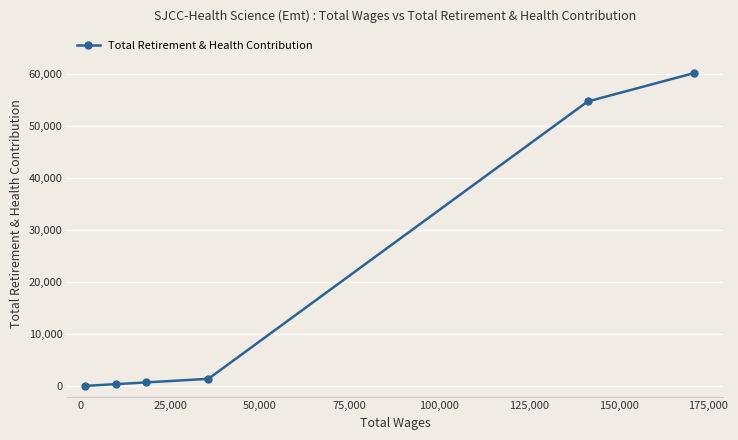

What is the difference between the second highest and minimum values?

54691